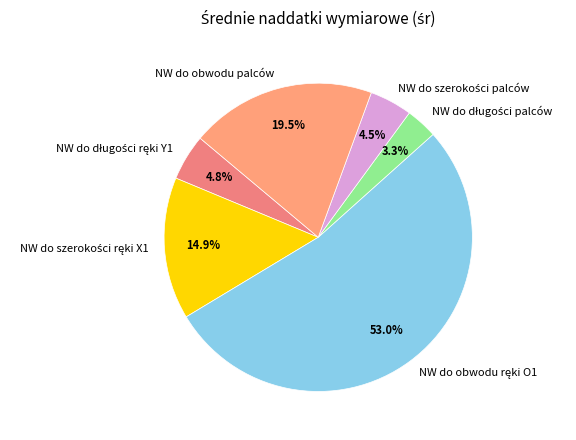

What percentage is NOT represented by NW do obwodu palców?

80.5%